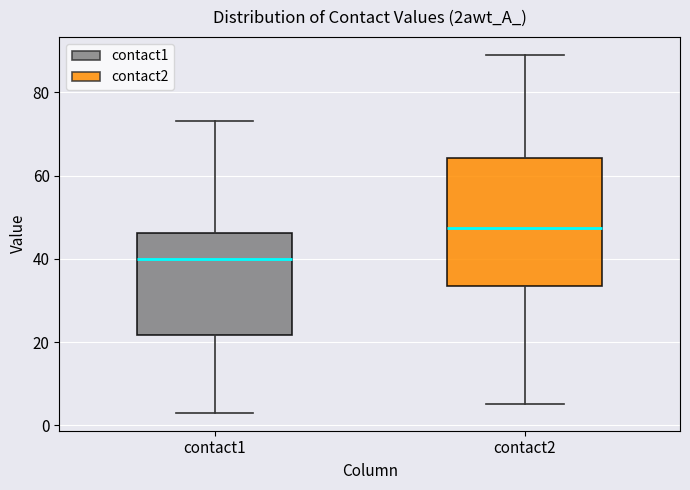

Where does the median line of the box for contact1 sit on the y-axis? The values are not printed on the chart, so give them approximately, as read against the axis.

40